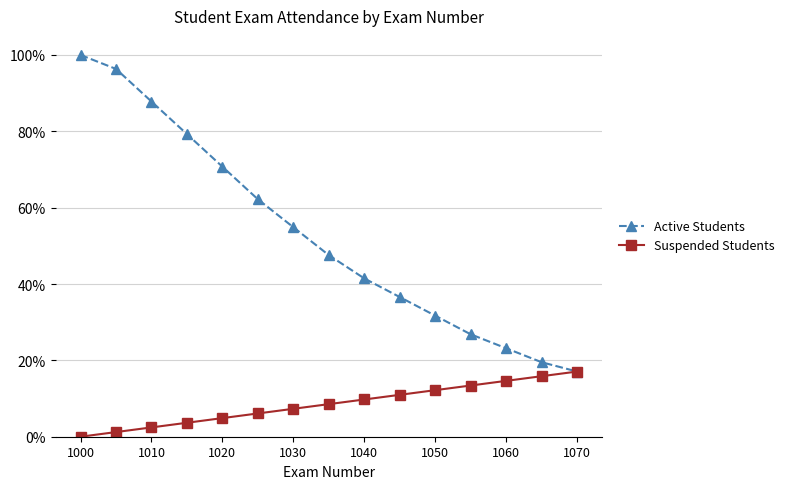

What is the highest value of the Active Students series?

1.0